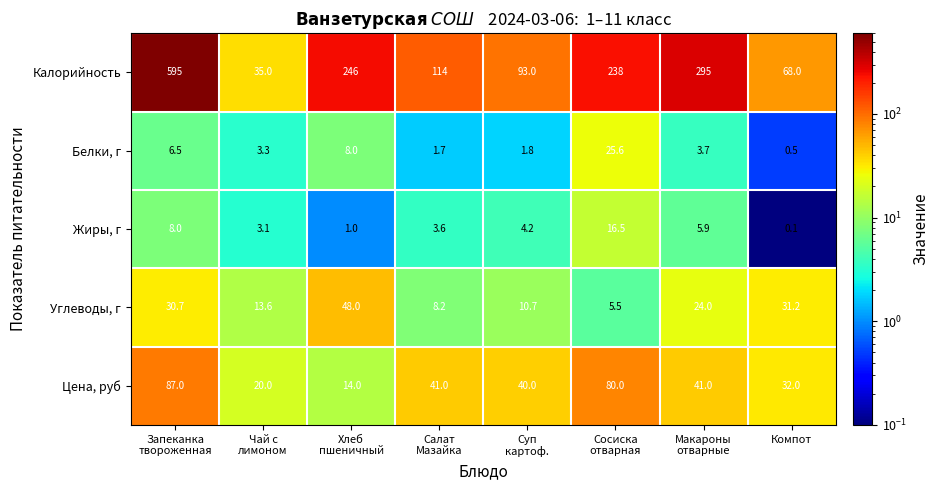

Which series changed the most between Суп
картоф. and Компот?

Калорийность